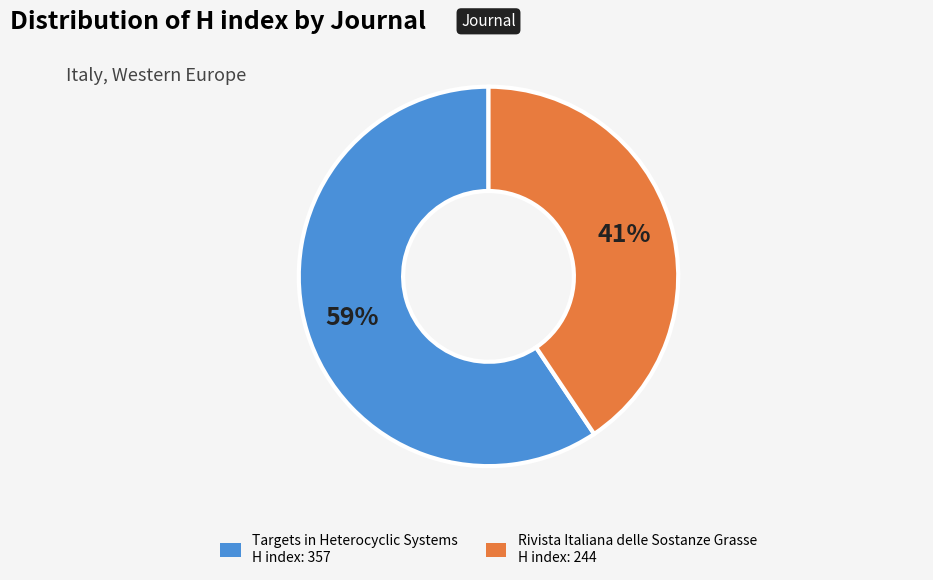

Which category accounts for the majority?

Targets in Heterocyclic Systems